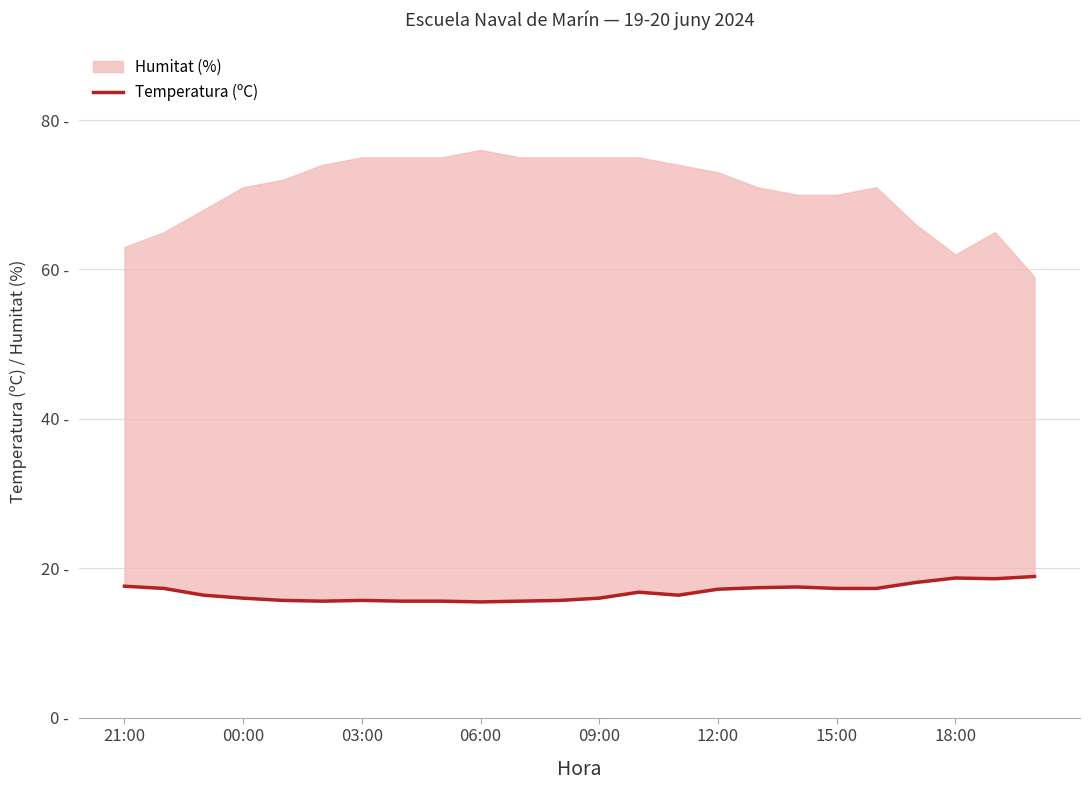

What is the sum of all values?

402.5